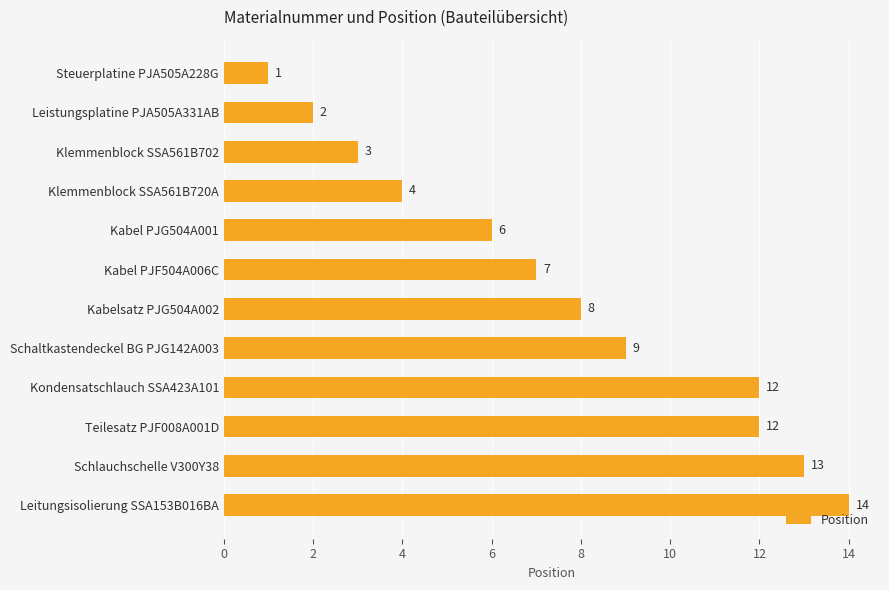

What is the change in value from Kabel PJG504A001 to Schlauchschelle V300Y38?

+7